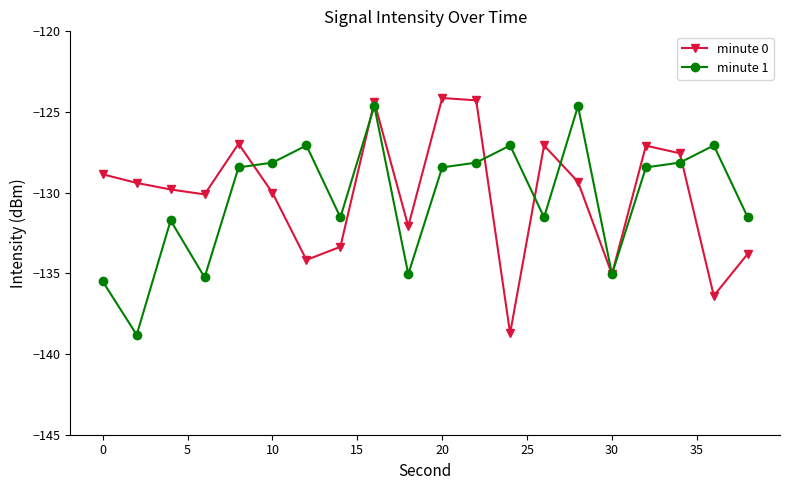

What is the minimum value shown in the chart?

-138.8